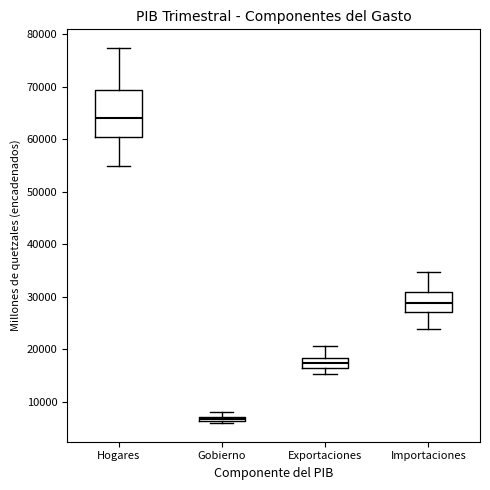

Which box is the tallest, from its lower edge to its upper edge?

Hogares